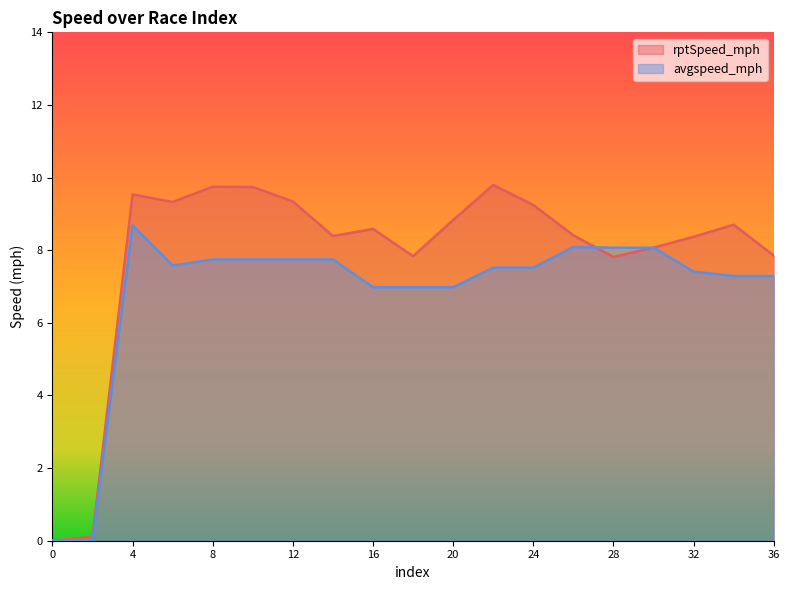

What is the sum of all rptSpeed_mph values?

149.7